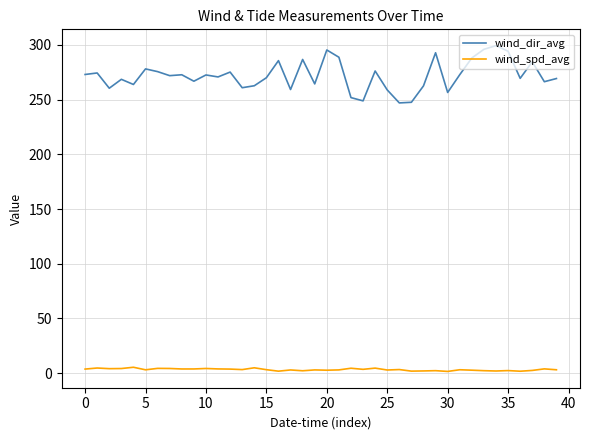

What is the smallest value displayed?

1.5